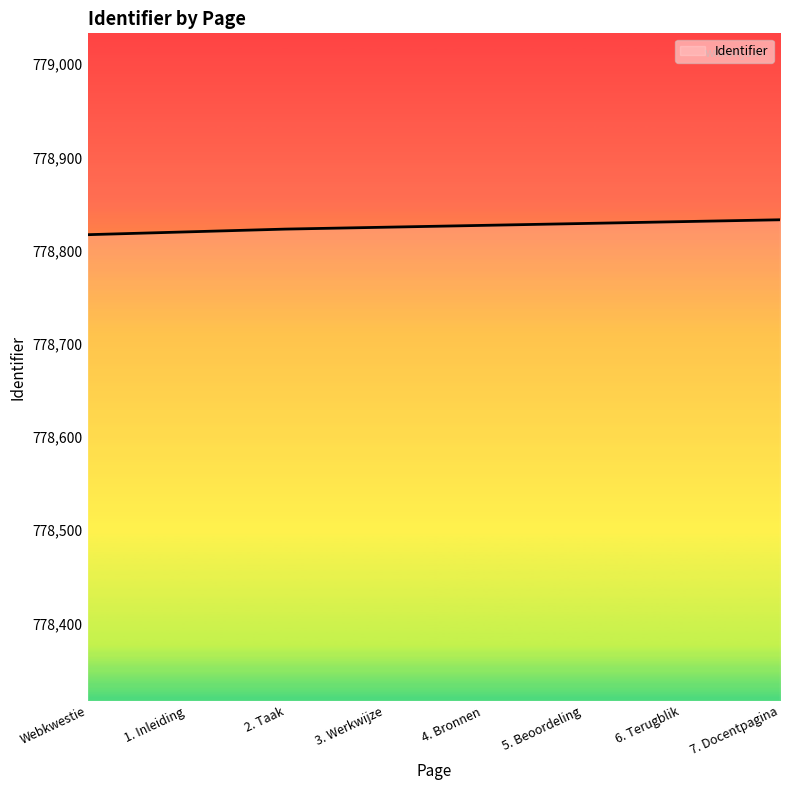

What is the sum of all values?

6230605